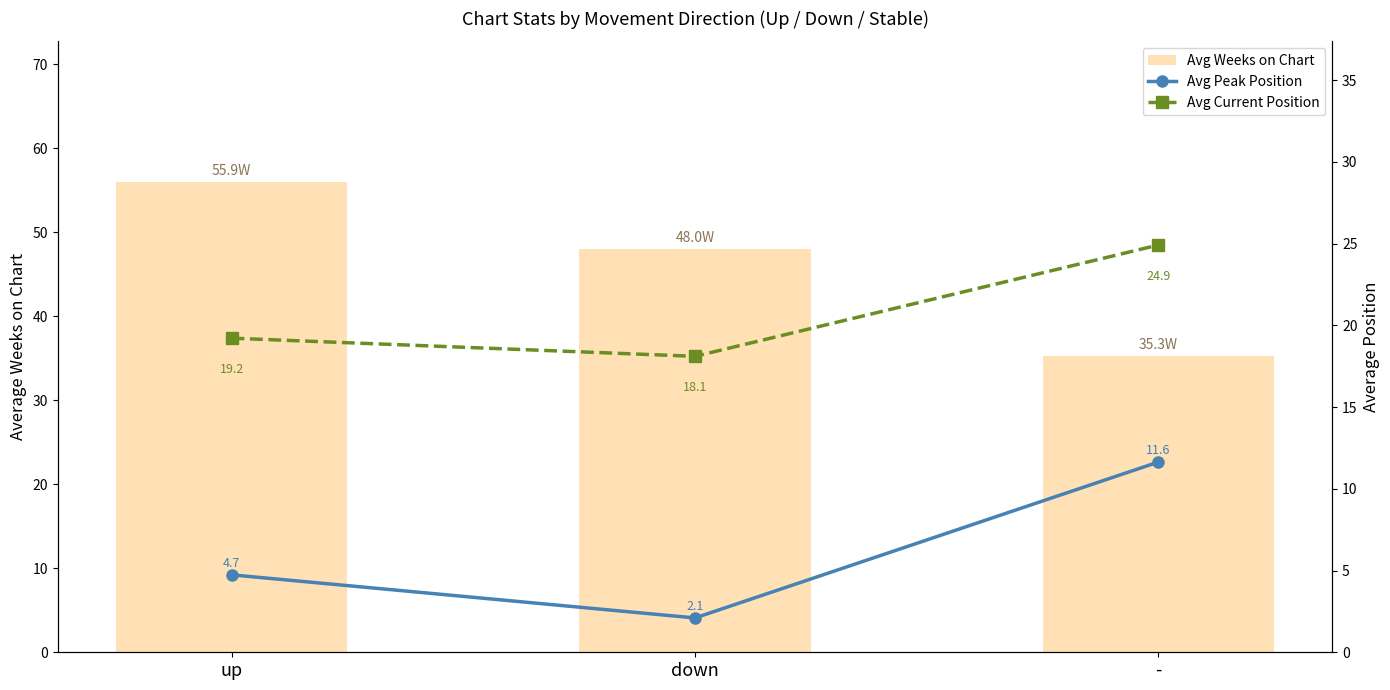

True or false: Avg Current Position has a value of 13.5 at -.

False